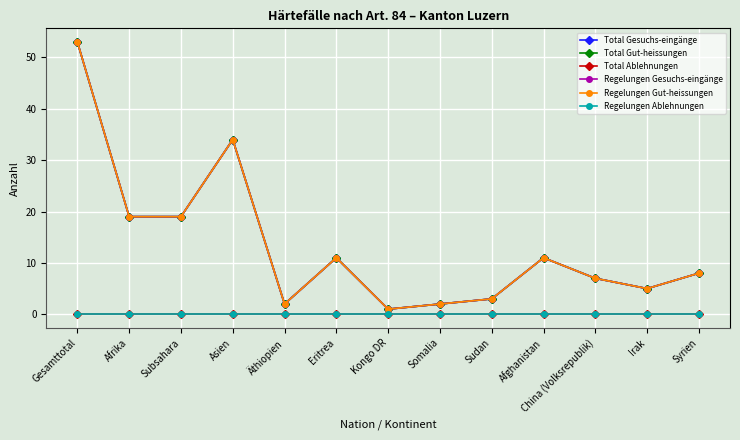

How many lines are shown in the chart?

6